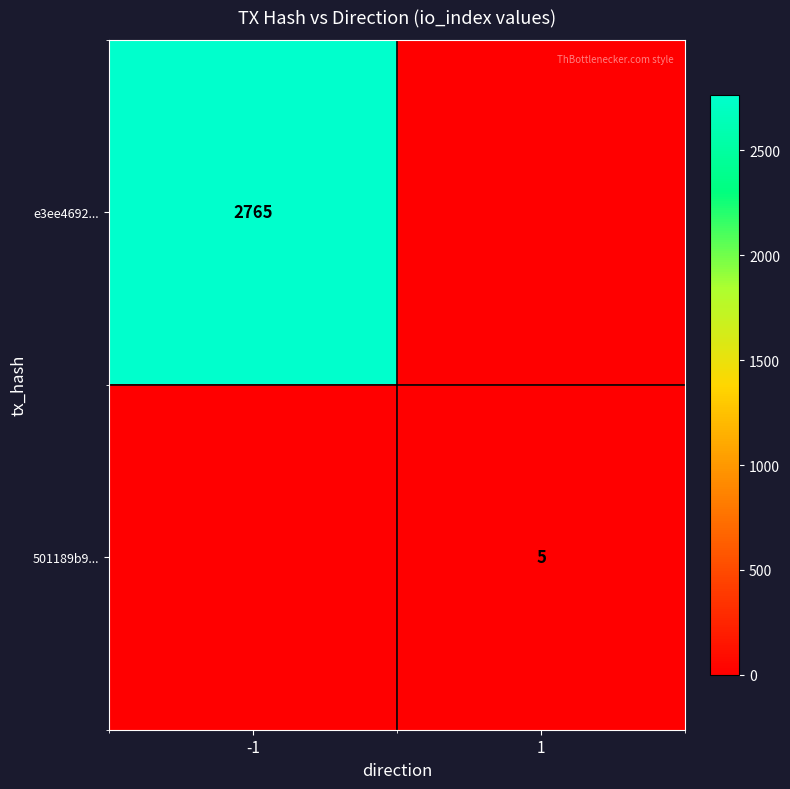

The 501189b9... series shows 8 at 1. True or false?

False